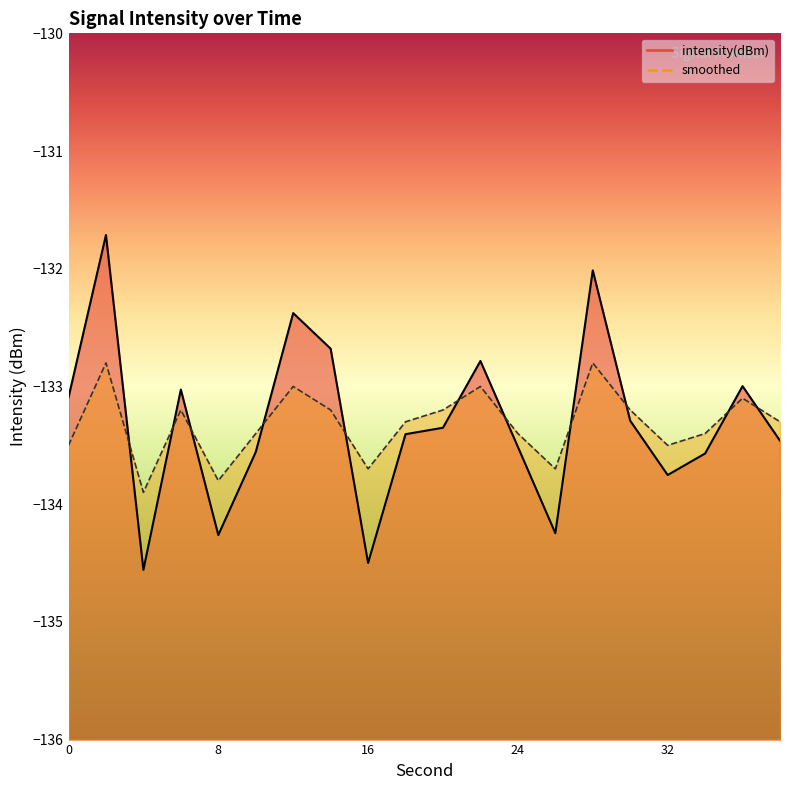

How many categories are shown in the chart?

20